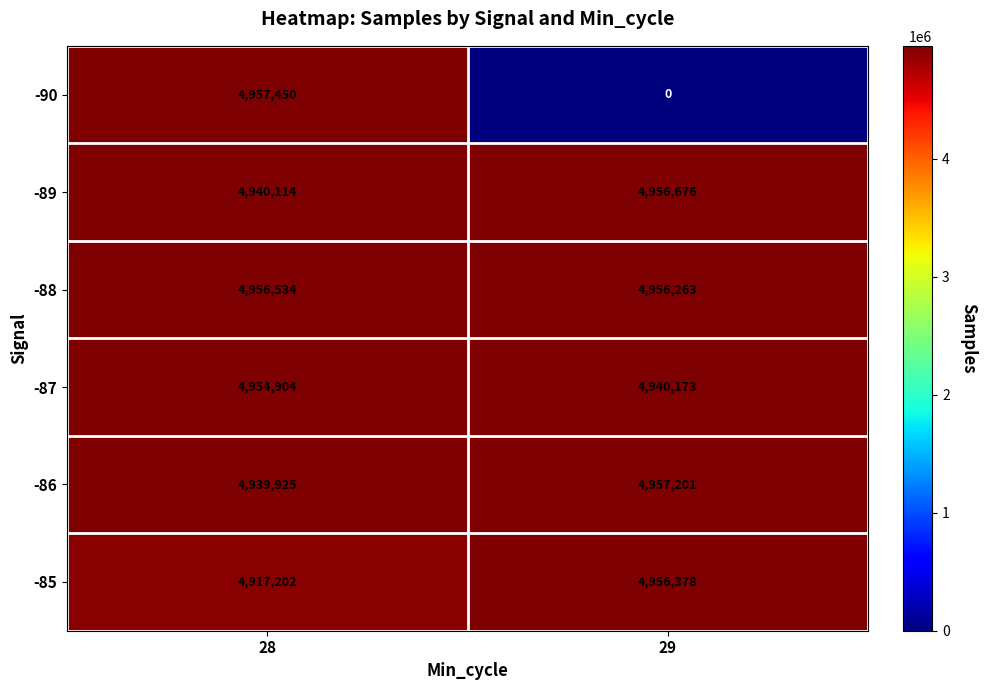

List the labels in order of -86 value, smallest first.

28, 29